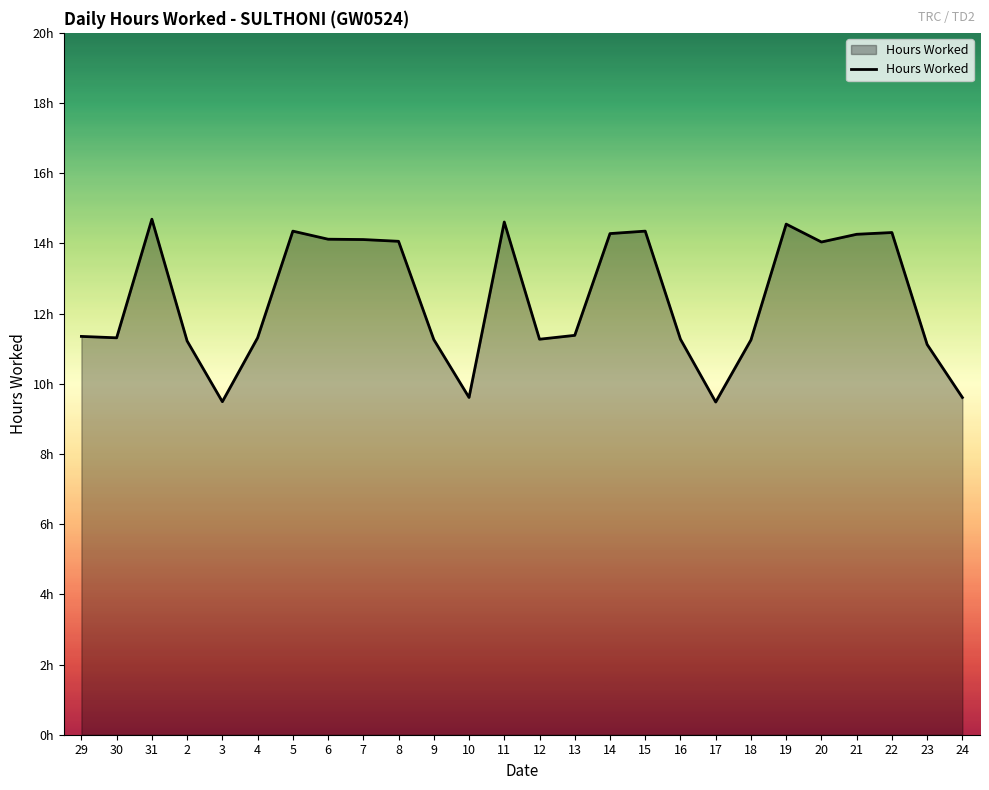

How many points are higher than both their immediate neighbors (excluding endpoints)?

6